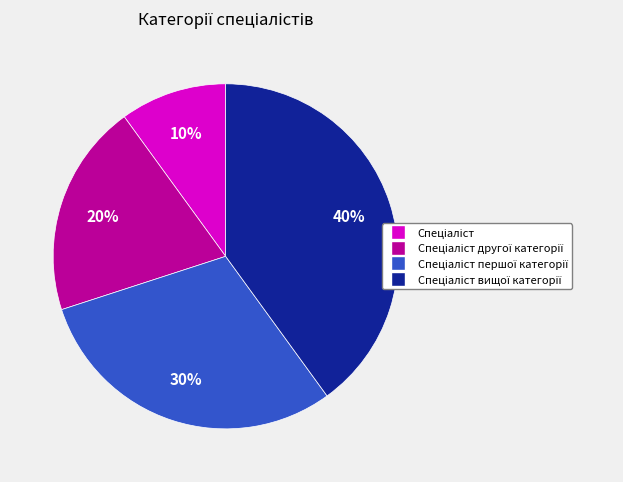

To the nearest percent, what is the difference between the largest and smallest slice percentages?

30%